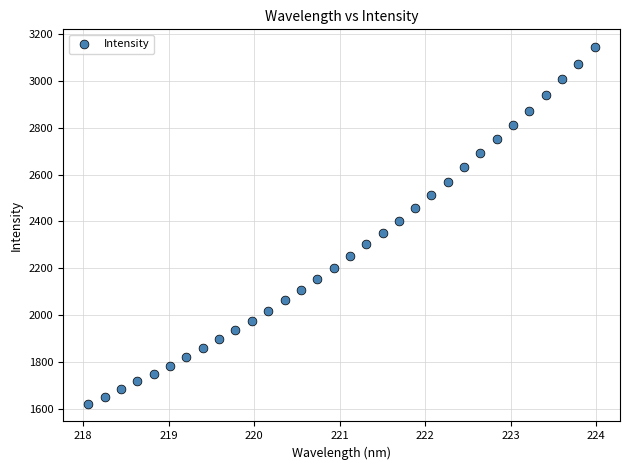

What is the range of X values (max minus min)?

5.9